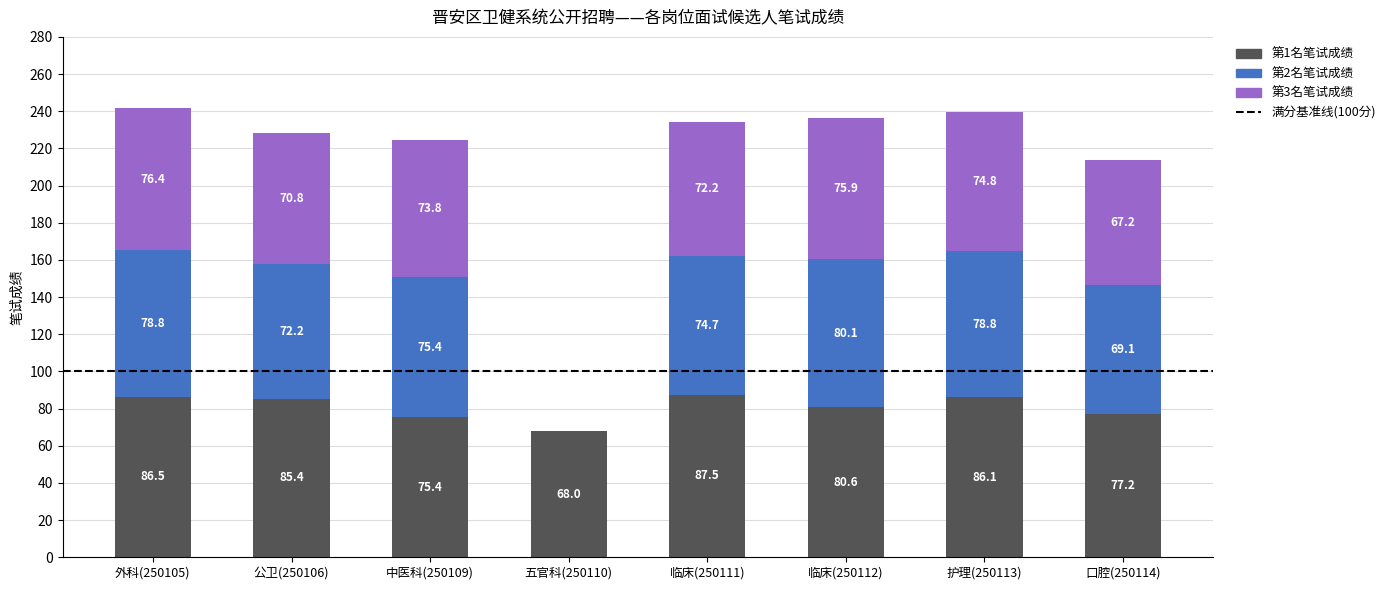

What is the total value across all series at 护理(250113)?

239.7